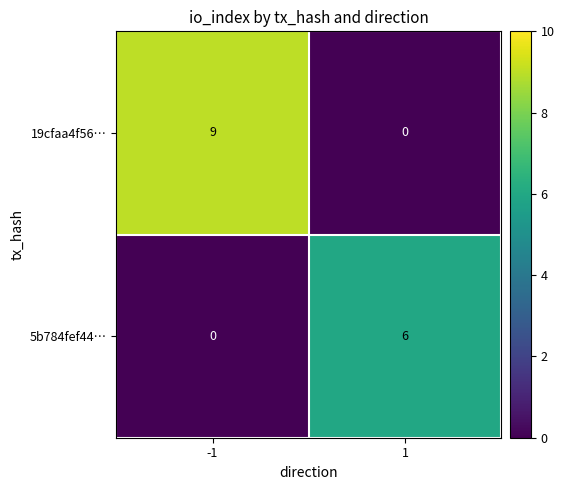

True or false: 19cfaa4f56… has a value of 6 at -1.

False